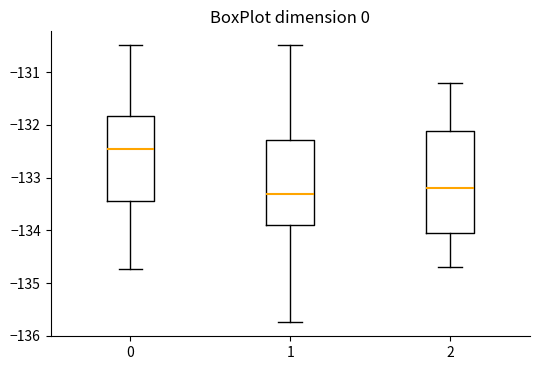

Reading left to right, read every box against the y-axis: the position of its median line, the range the box covers, and the ends of its whiskers. The values are not printed on the chart, so give them approximately, as read against the axis.

0: median -132.5, box -133.4 to -131.8, whiskers -134.7 to -130.5
1: median -133.3, box -133.9 to -132.3, whiskers -135.7 to -130.5
2: median -133.2, box -134.0 to -132.1, whiskers -134.7 to -131.2